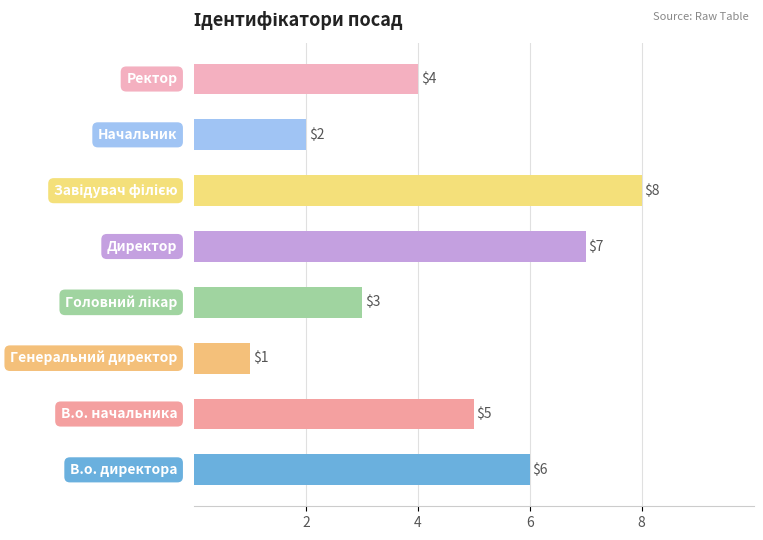

What is the greatest value displayed?

8